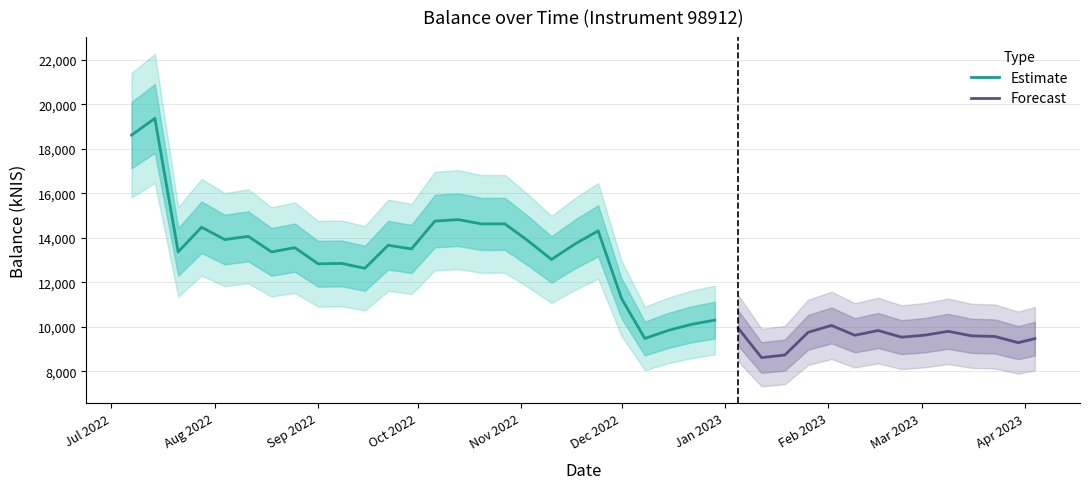

How many data points does each series have?

40